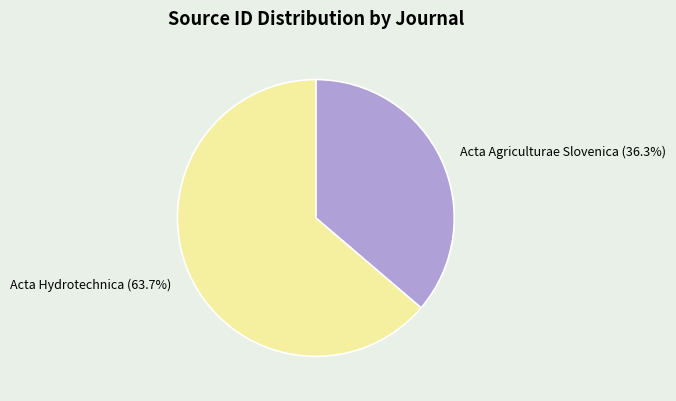

How many slices are in this pie chart?

2